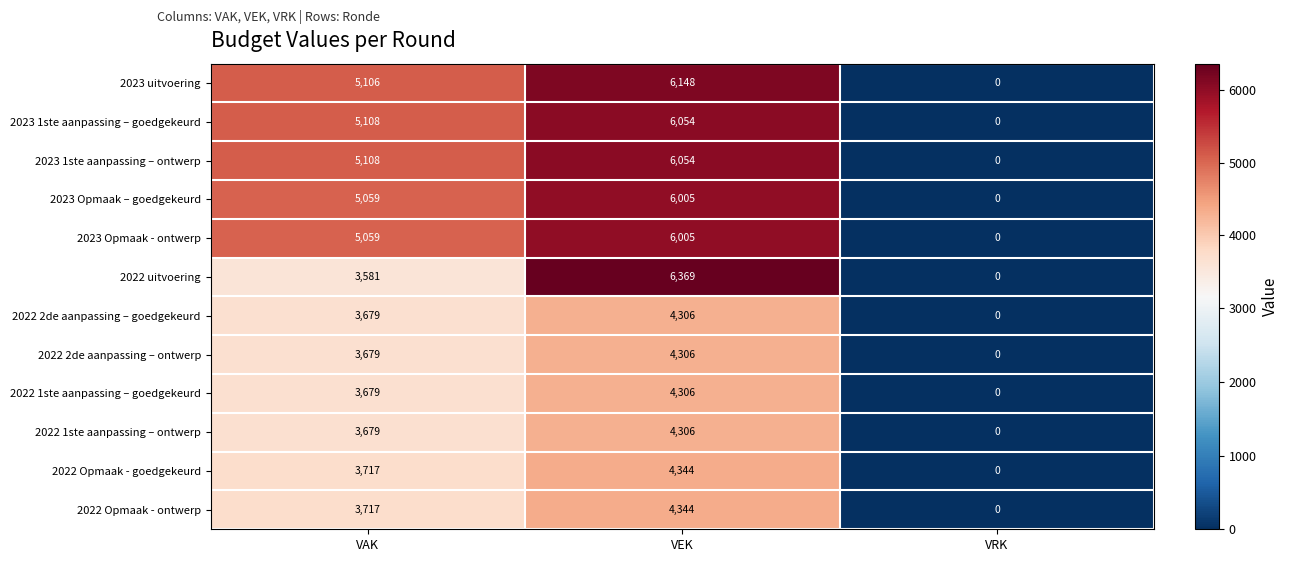

At which category is the sum across all series the highest?

VEK